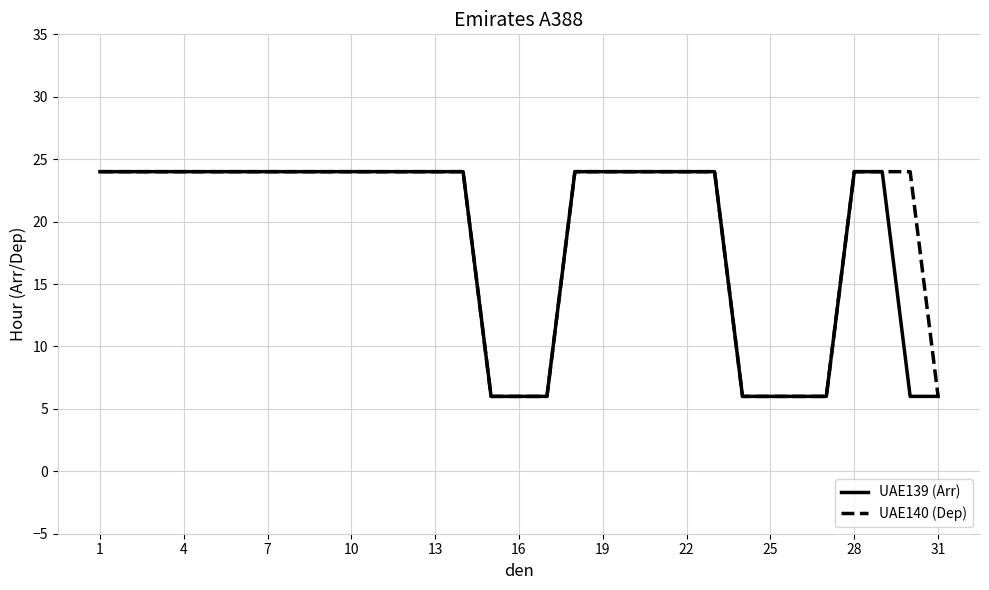

What is the minimum value shown in the chart?

6